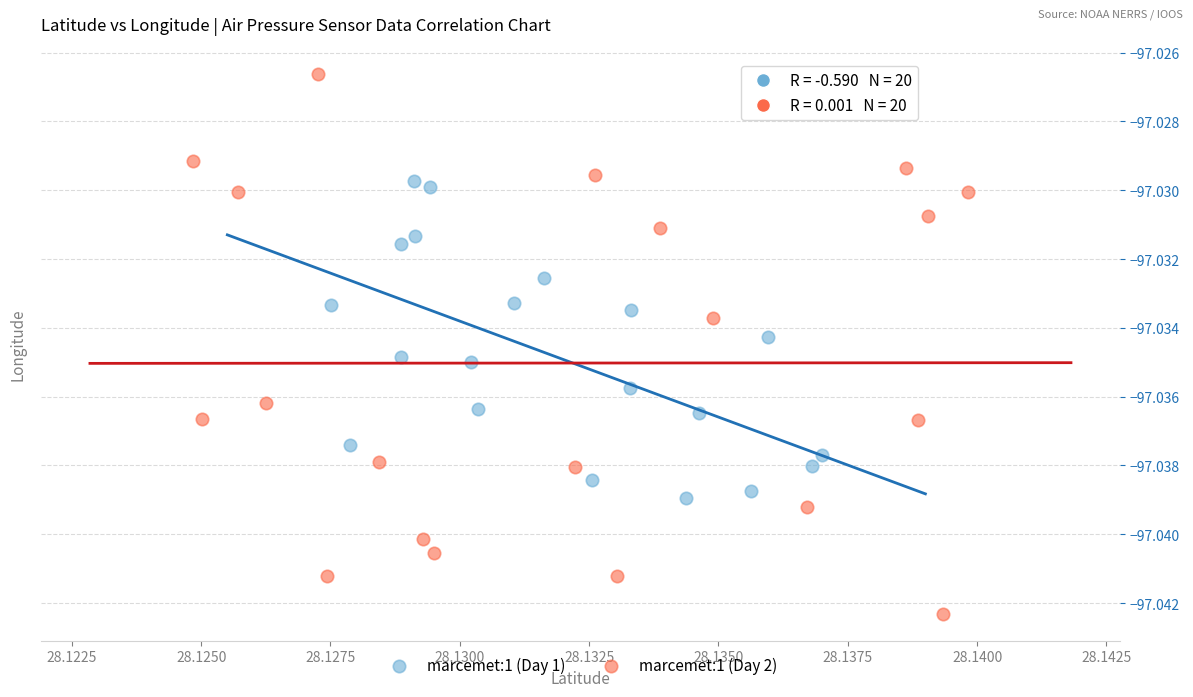

What are all the series names shown in the legend?

marcemet:1 (Day 1), marcemet:1 (Day 2)